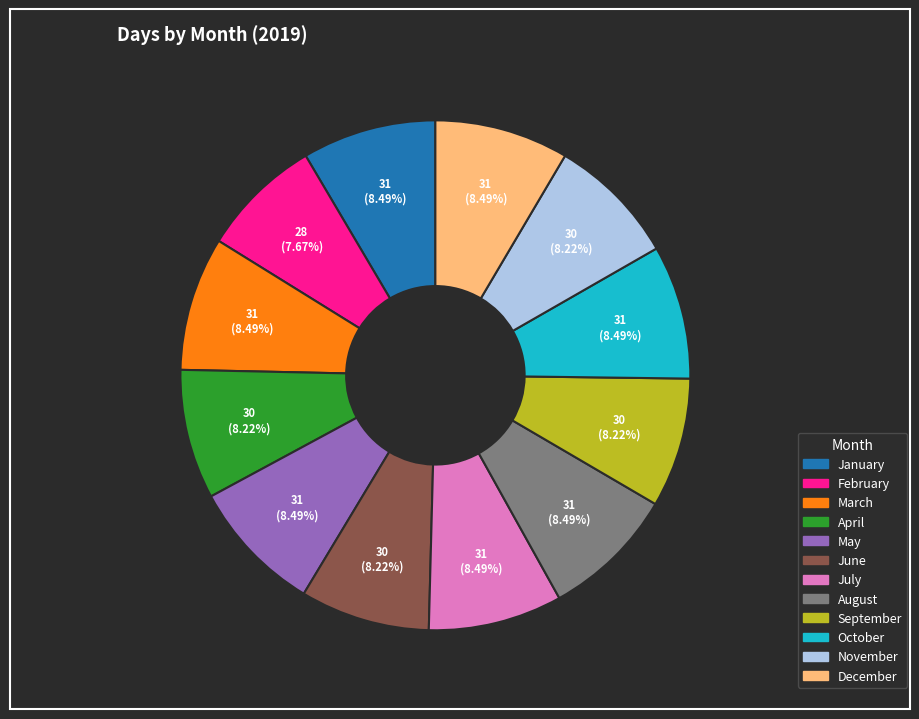

What is the smallest slice in the pie chart?

February